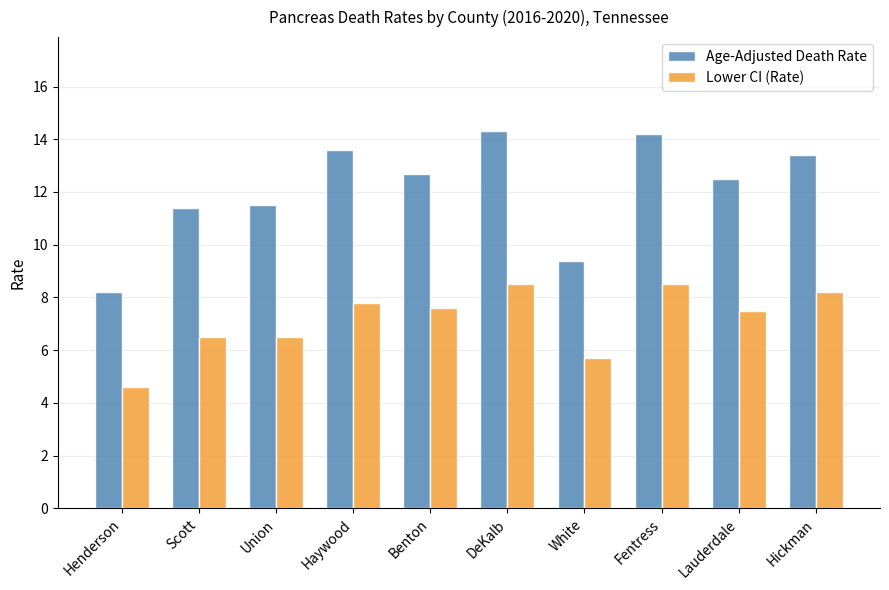

Rank the series by their average value, from lowest to highest.

Lower CI (Rate), Age-Adjusted Death Rate